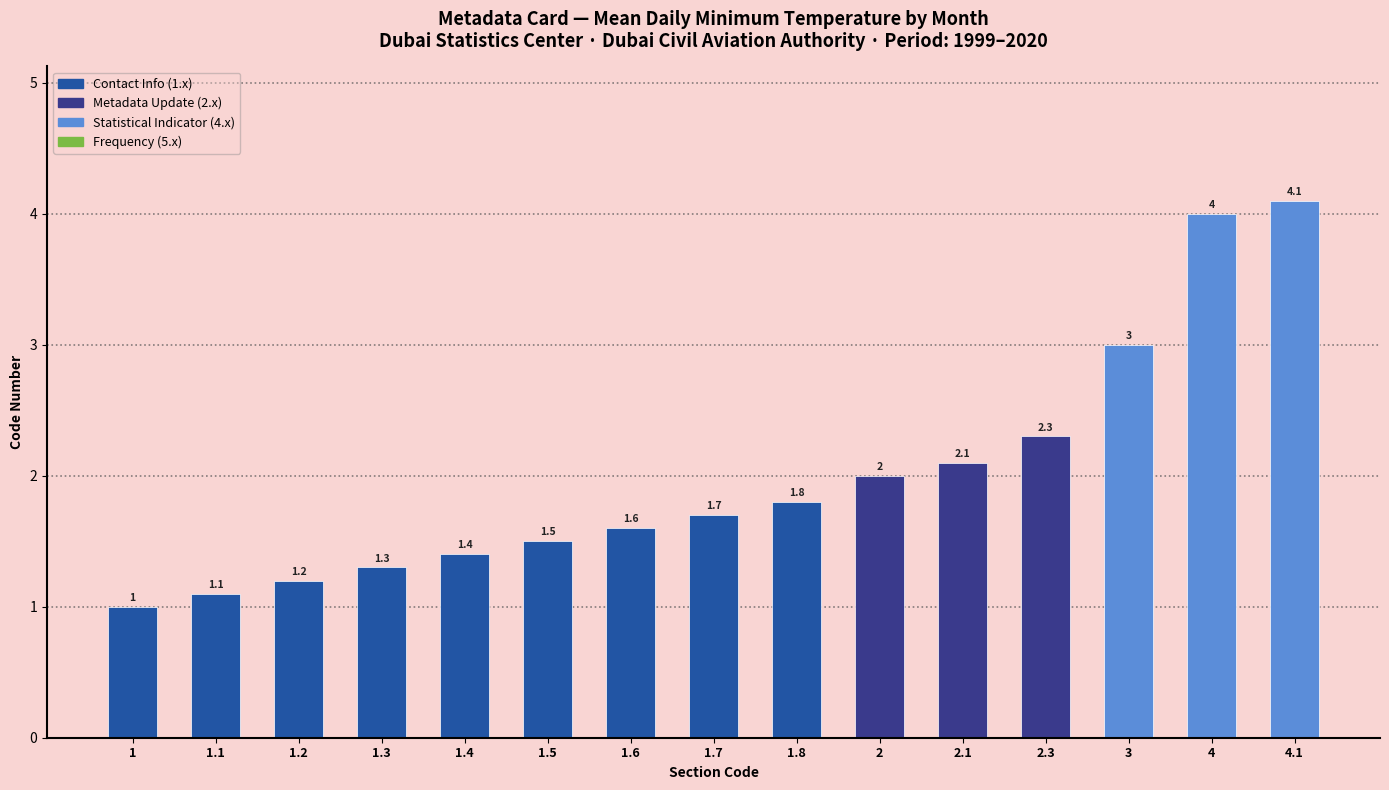

List the labels in order of value, smallest first.

1, 1.1, 1.2, 1.3, 1.4, 1.5, 1.6, 1.7, 1.8, 2, 2.1, 2.3, 3, 4, 4.1